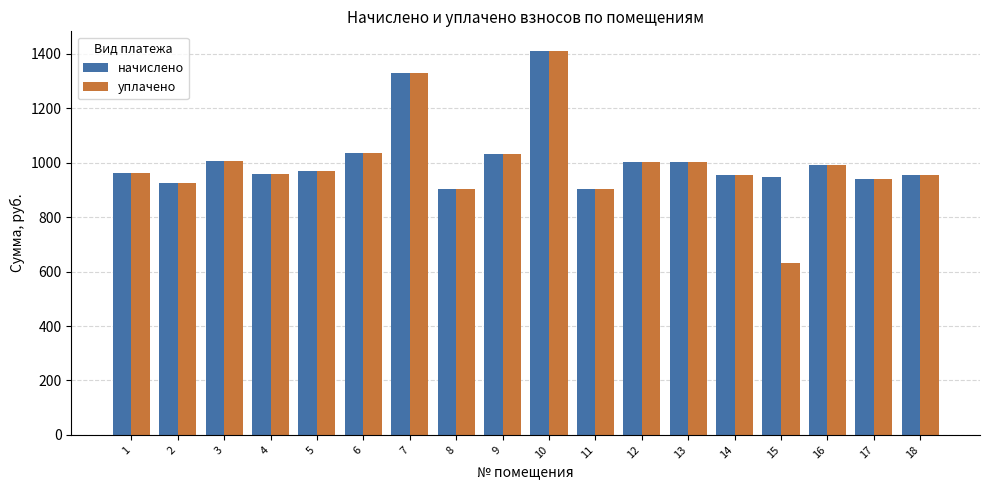

How many data points in начислено are above 969?

9